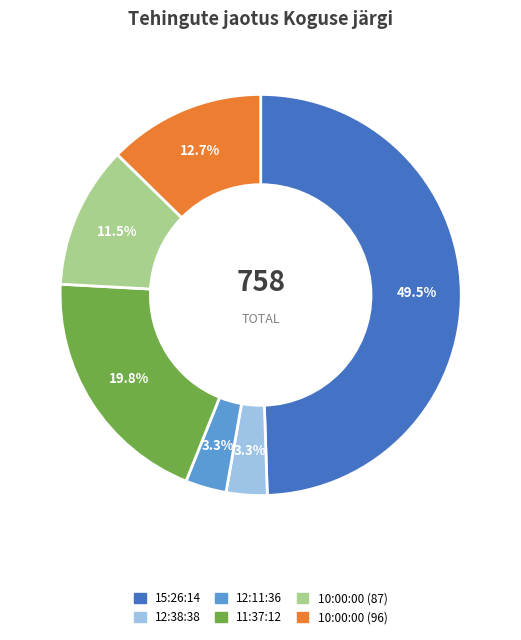

Which has a higher value, 12:38:38 or 11:37:12?

11:37:12